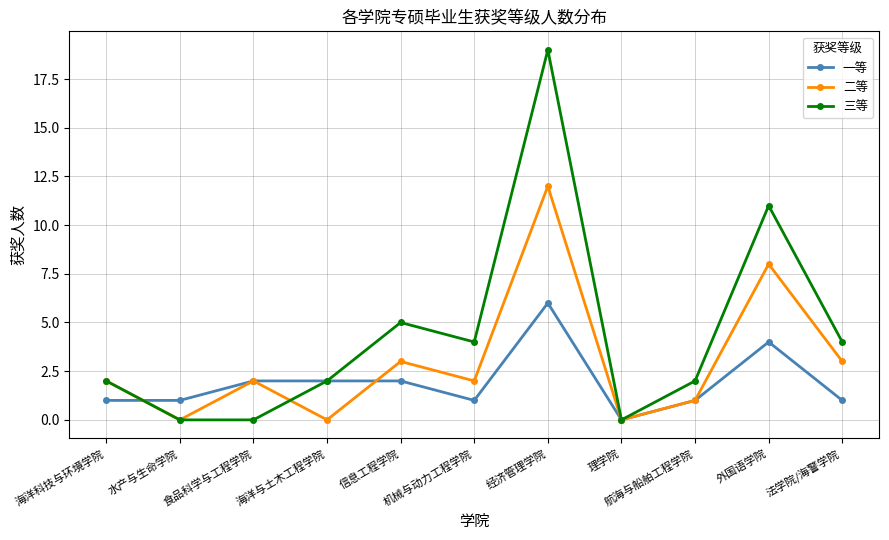

Is it true that 二等 equals 2 at 海洋科技与环境学院?

True